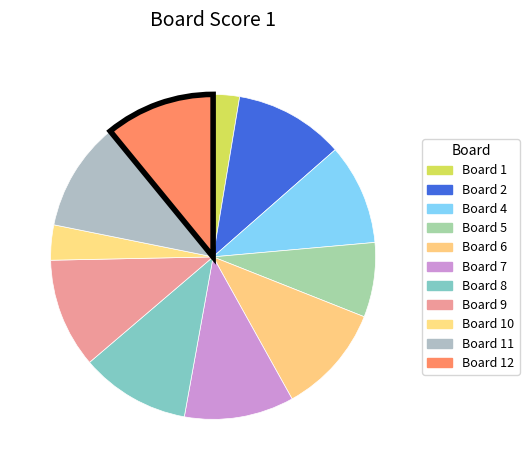

Count the number of slices in the pie.

11